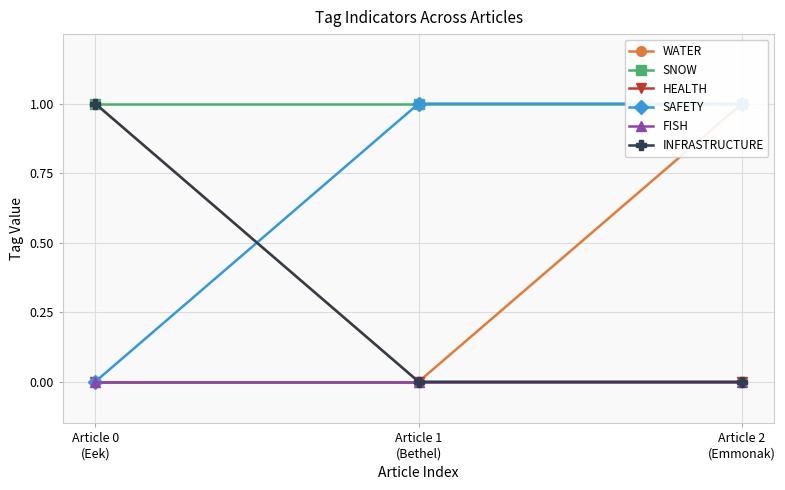

The value of SNOW at Article 0
(Eek) is 0. True or false?

False